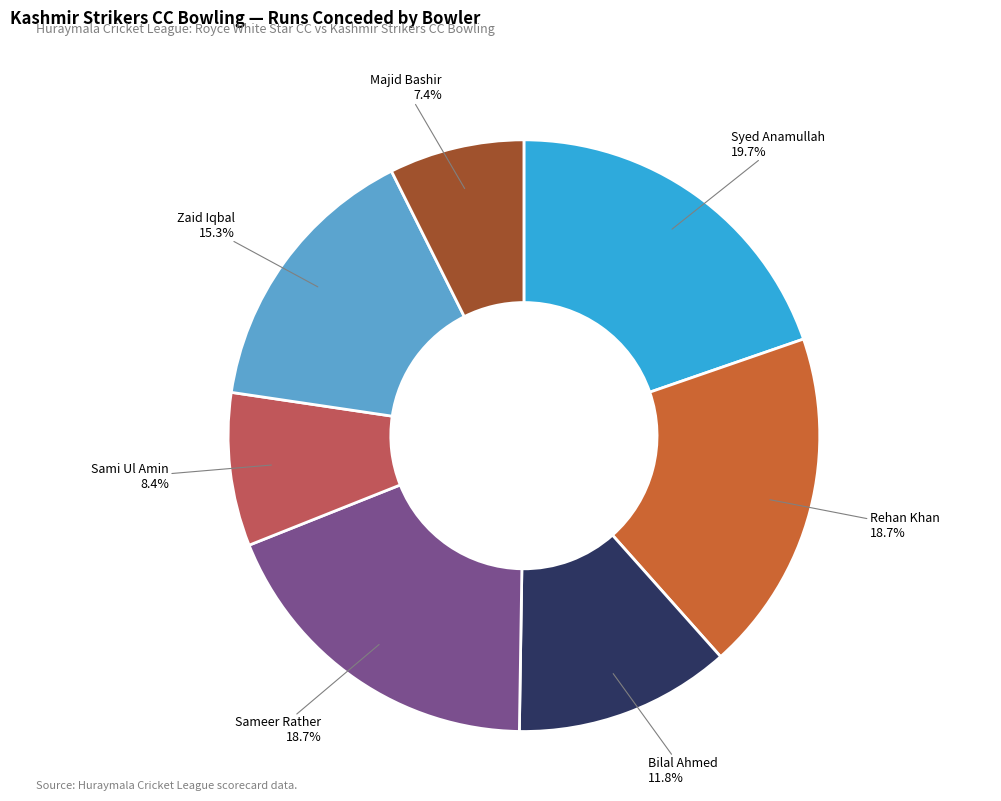

Is there any slice that represents more than half of the pie?

No